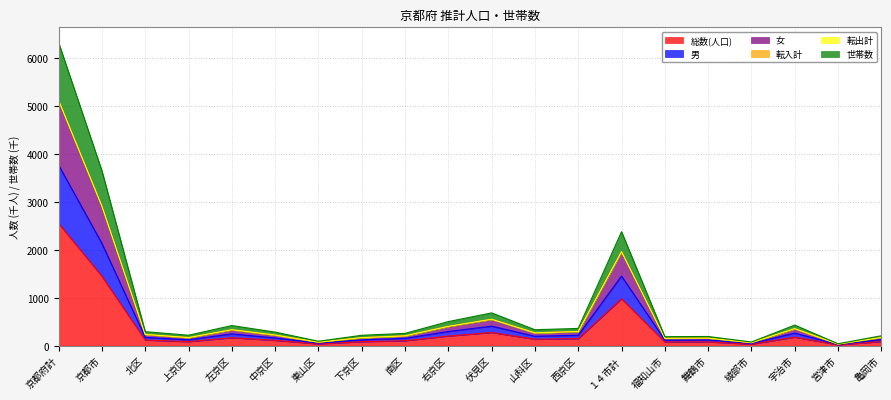

What position from the right is 左京区?

16